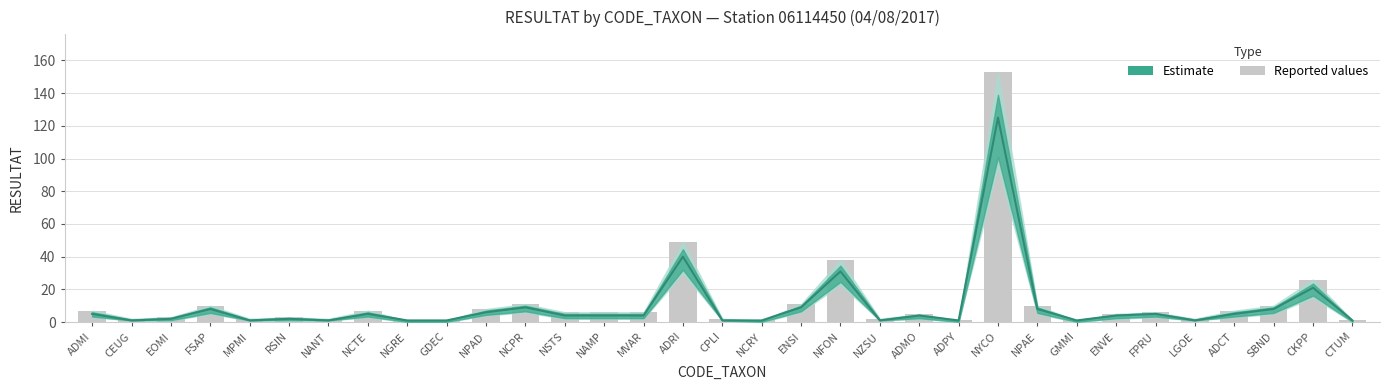

What is the minimum value shown in the chart?

1